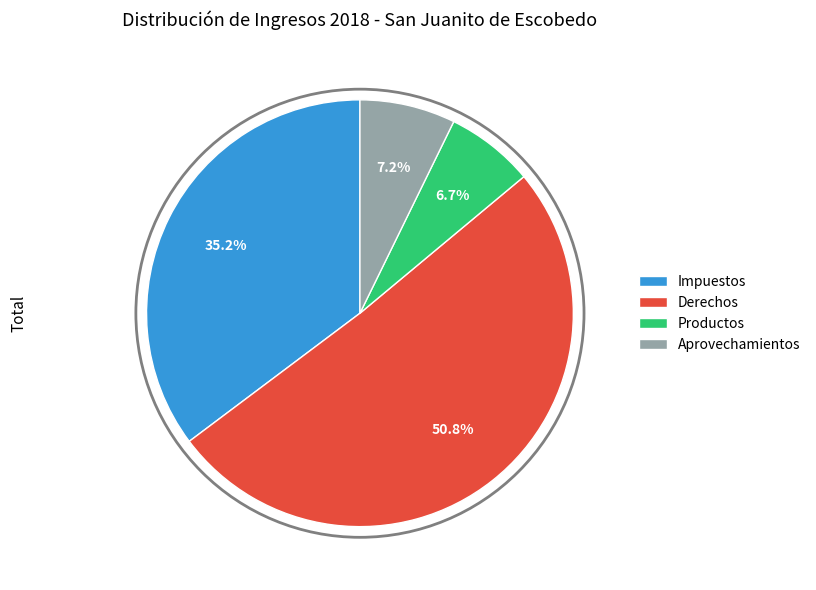

True or false: Productos accounts for 7% of the total.

True